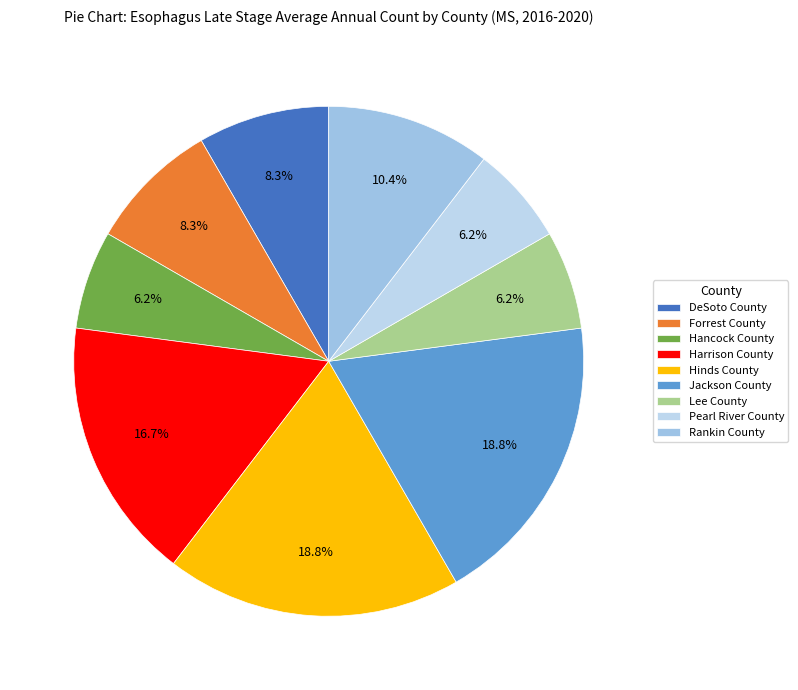

Count the number of slices in the pie.

9